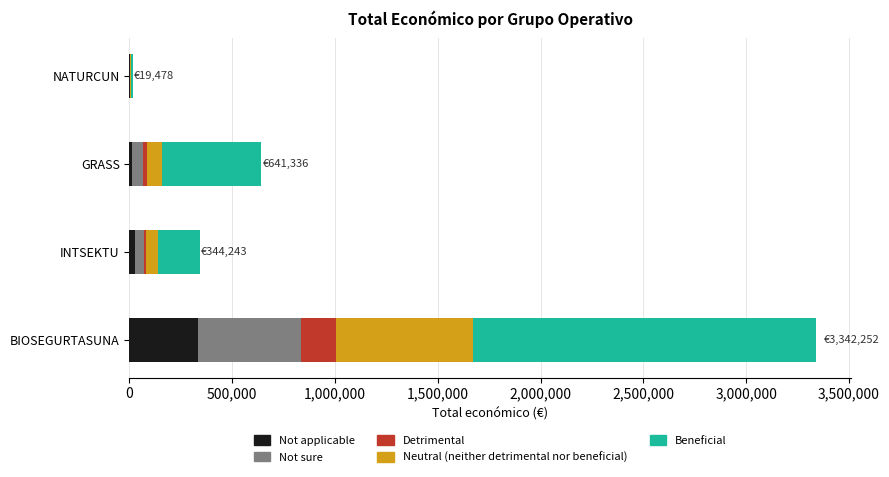

What value does the Not applicable series have at BIOSEGURTASUNA?

334225.2